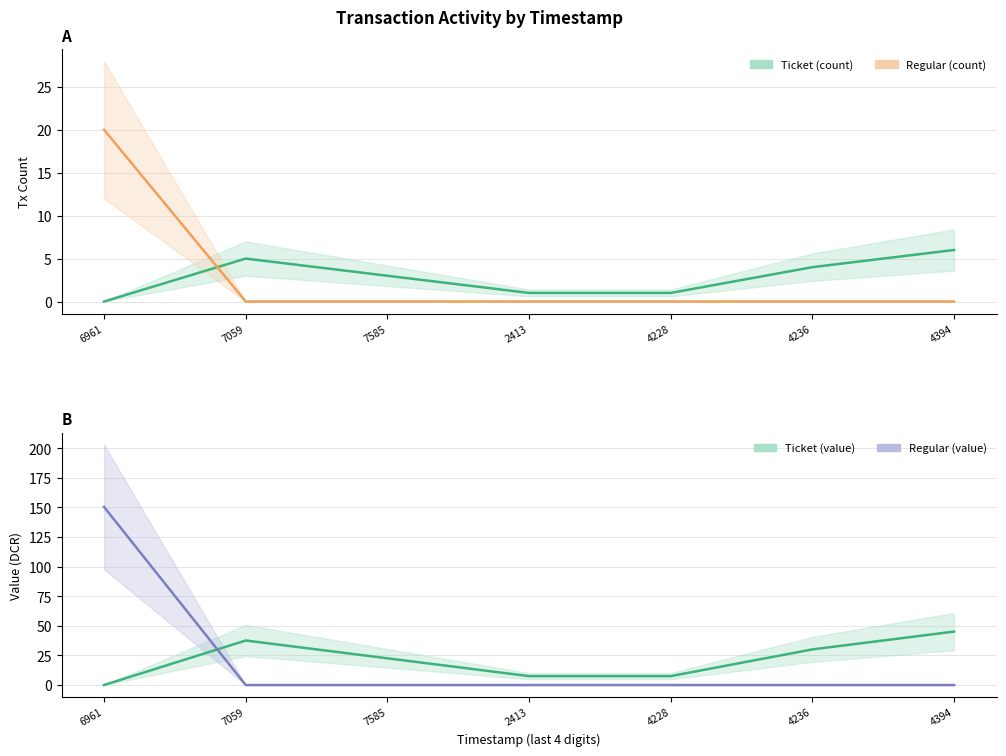

Reading right to left, extract all data points from this chart.

Ticket (count): 6	4	1	1	3	5	0
Regular (count): 0	0	0	0	0	0	20